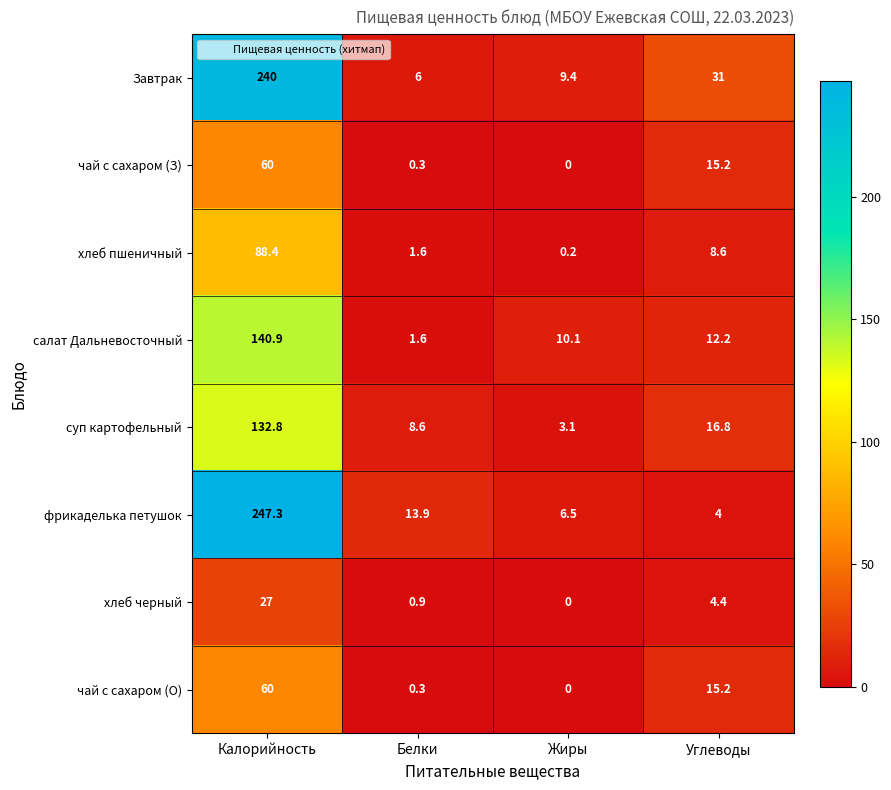

Between Калорийность and Жиры, which series saw the biggest shift?

фрикаделька петушок